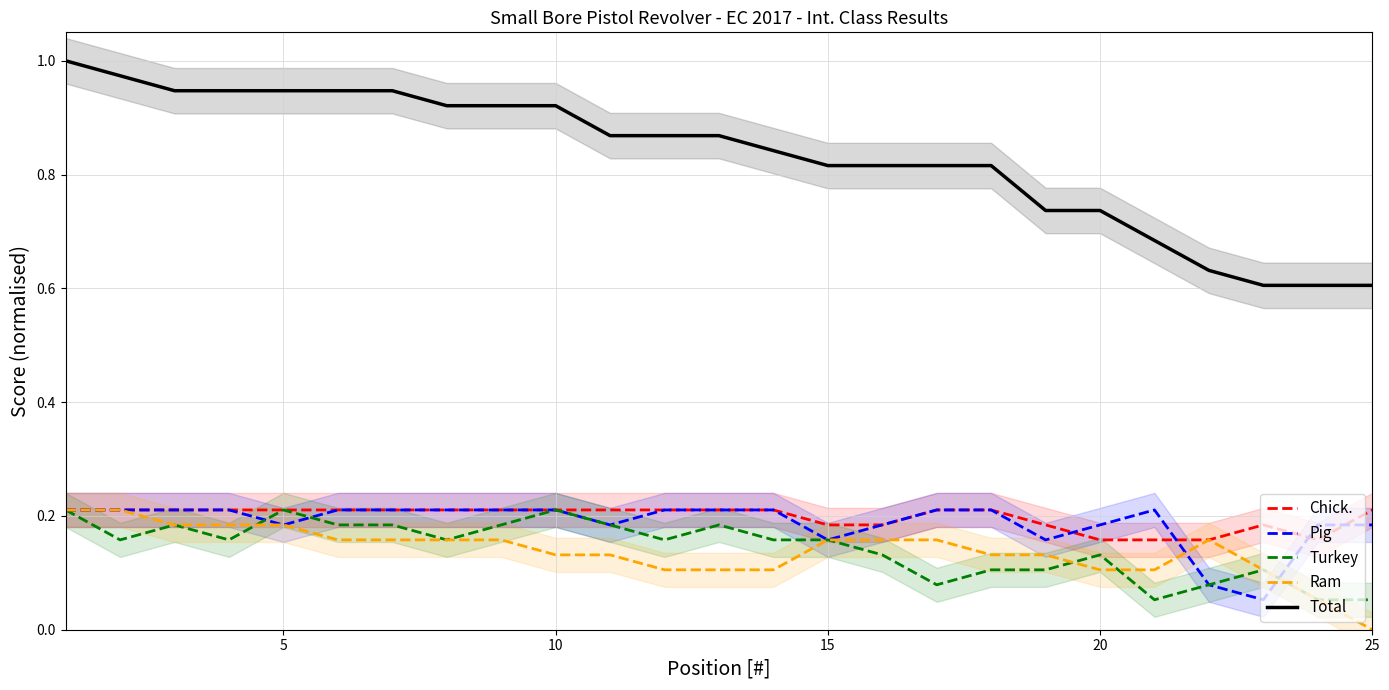

Does the chart have visible grid lines?

Yes